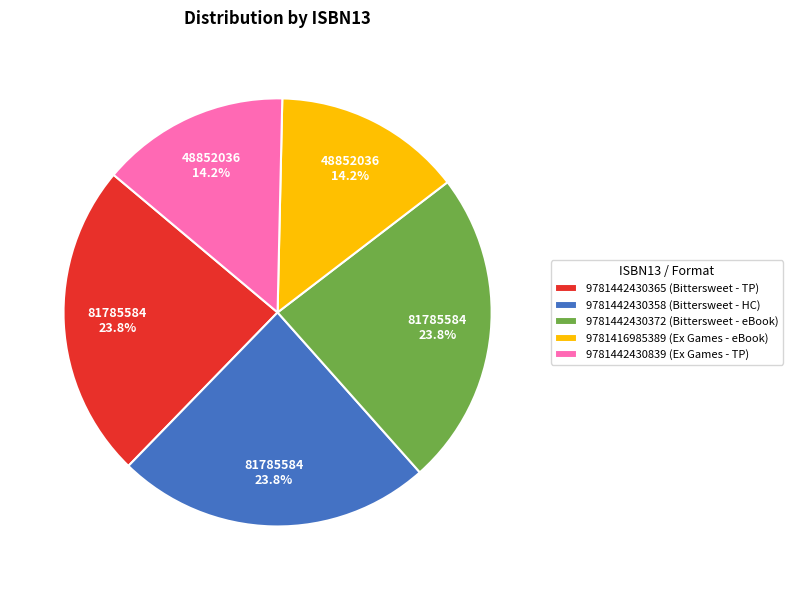

Is it true that 9781442430365 is 24% of the pie?

True